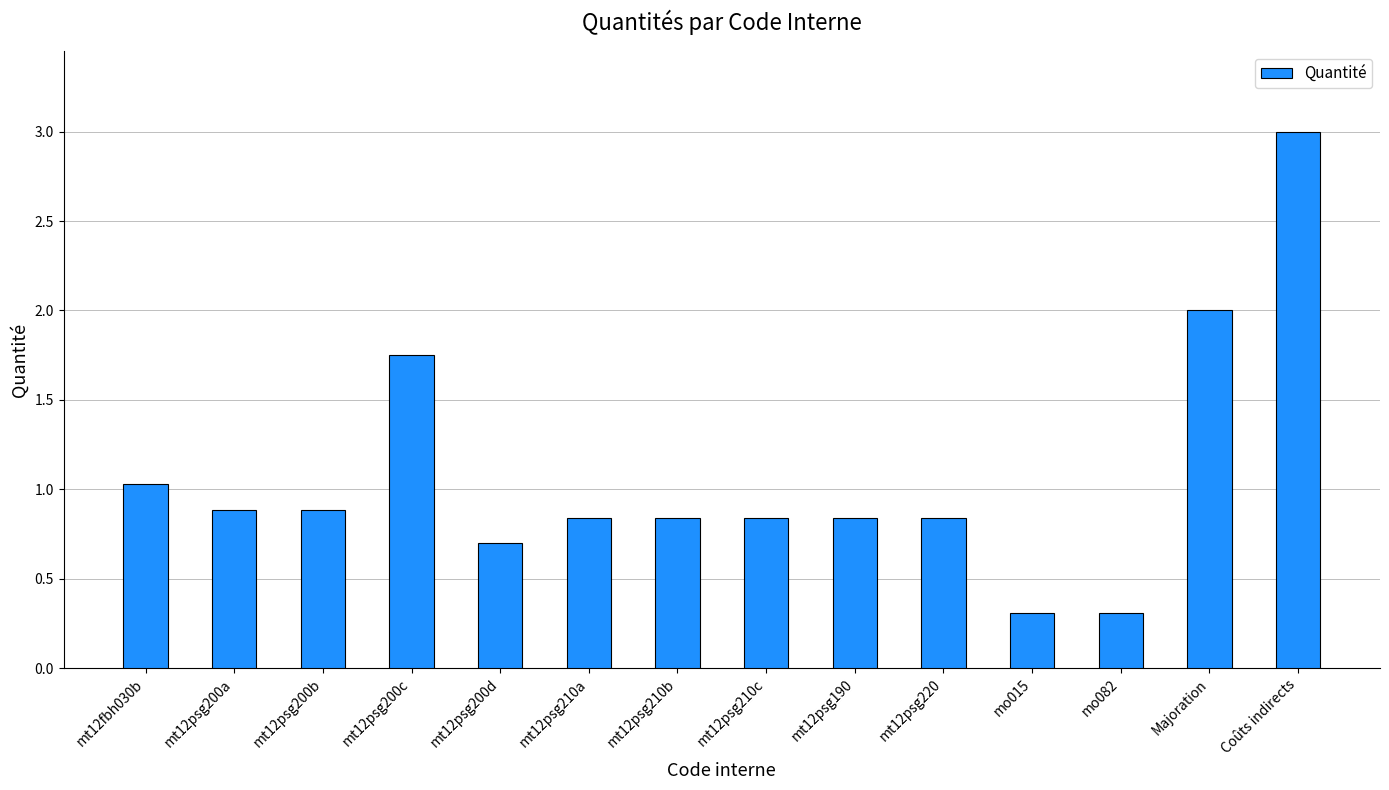

What is the ratio of the value at mt12psg210a to the value at mt12psg200c?

0.5